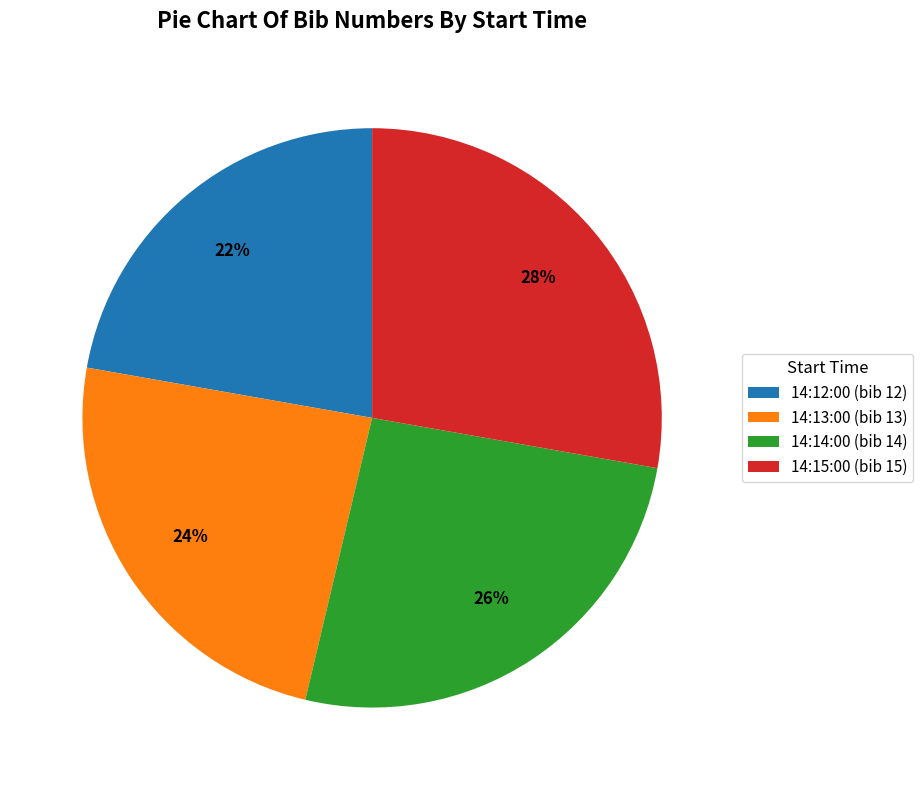

To the nearest percent, what percentage of the pie is 14:15:00?

28%